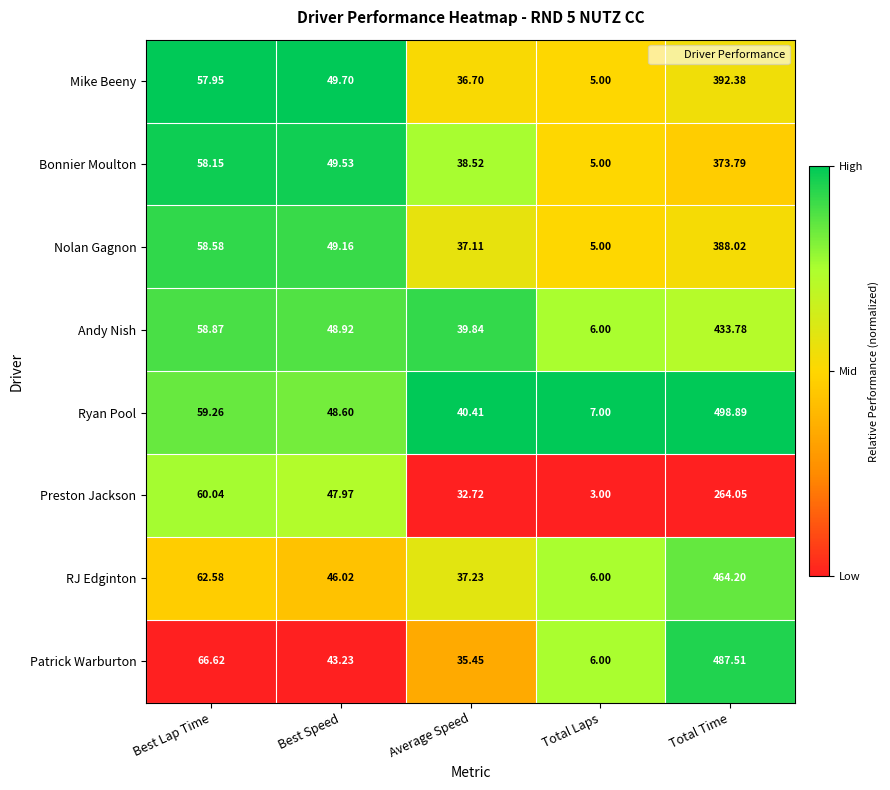

Which series has the largest range (max minus min)?

Ryan Pool